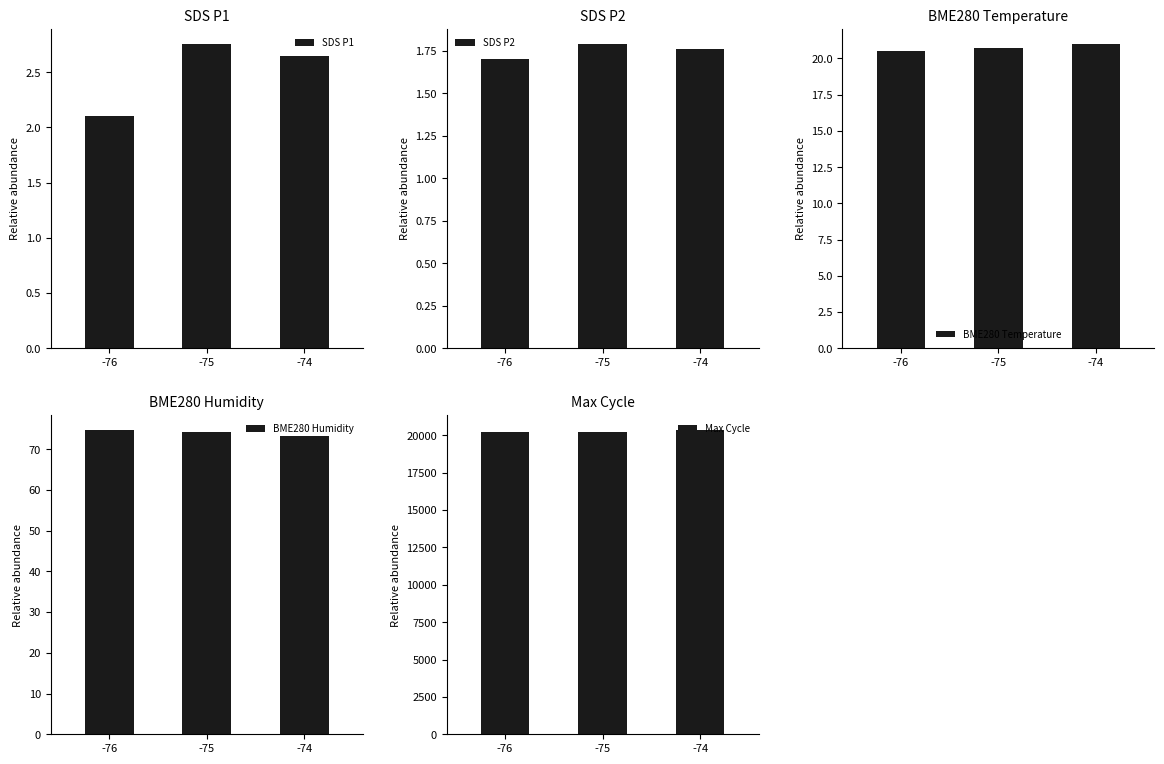

The value of BME280 Temperature at -75 is 20.7. True or false?

True